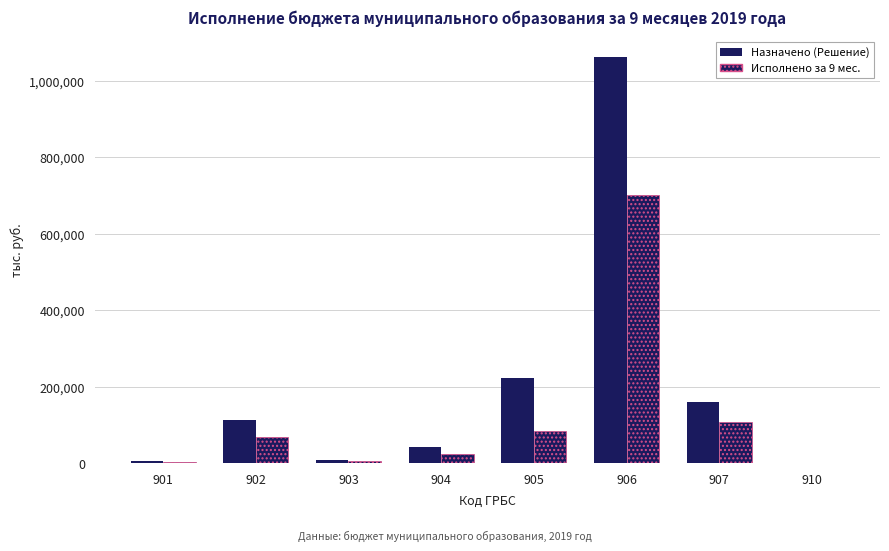

Reading left to right, list all the values displayed in this chart.

Назначено (Решение): 901=4928.7	902=113589.0	903=9186.9	904=42917.0	905=222819.8	906=1061254.5	907=160425.5	910=2164.7
Исполнено за 9 мес.: 901=3303.8	902=69394.5	903=6314.6	904=25116.3	905=83445.5	906=701599.6	907=108741.1	910=1379.3